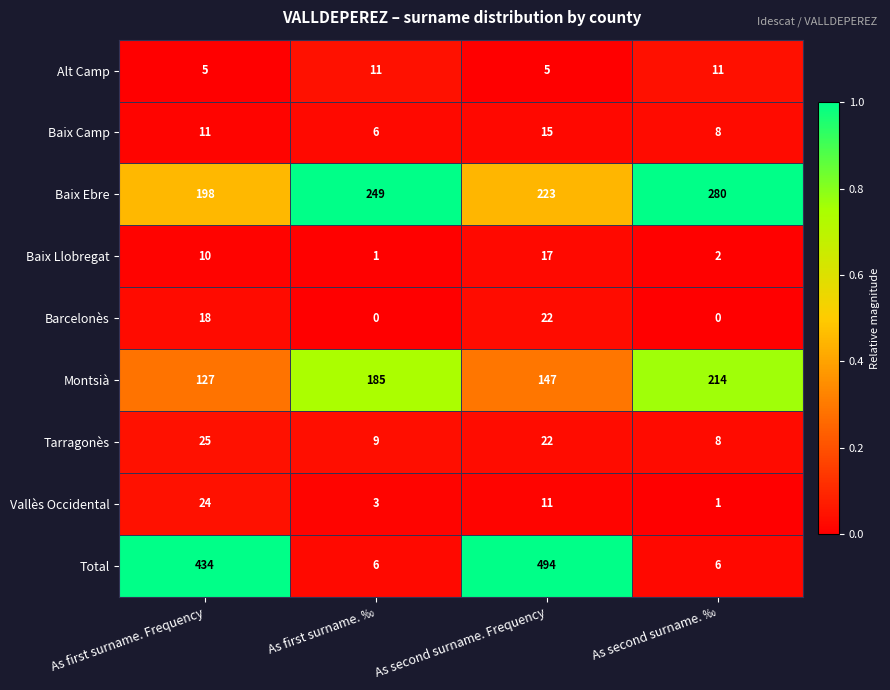

Which label corresponds to the largest value in the chart?

As second surname. Frequency